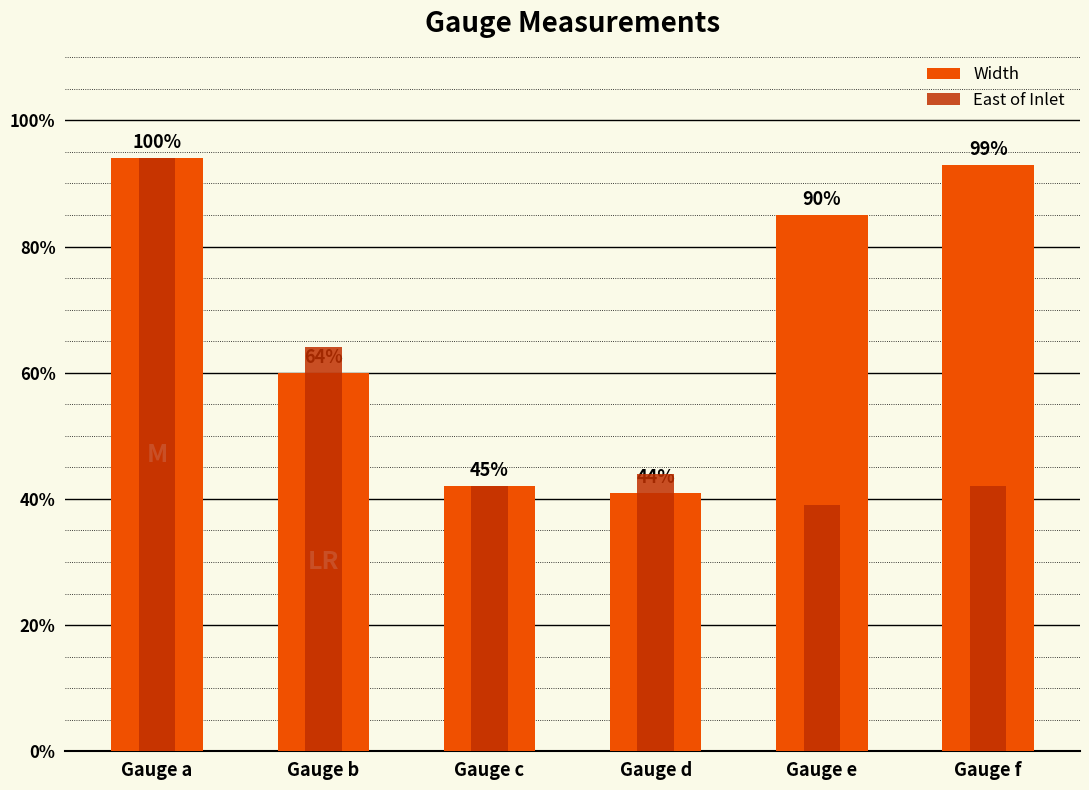

Reading left to right, transcribe all the data shown in this chart.

Width: Gauge a=94	Gauge b=60	Gauge c=42	Gauge d=41	Gauge e=85	Gauge f=93
East of Inlet: Gauge a=94	Gauge b=64	Gauge c=42	Gauge d=44	Gauge e=39	Gauge f=42